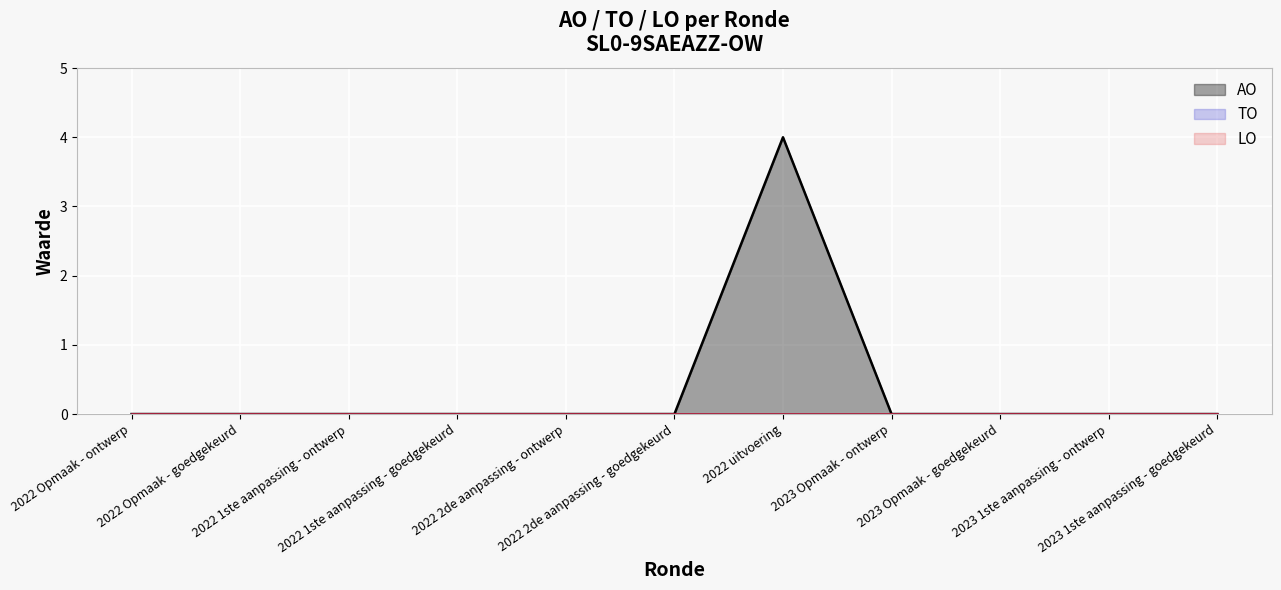

What are all the series names shown in the legend?

TO, LO, AO